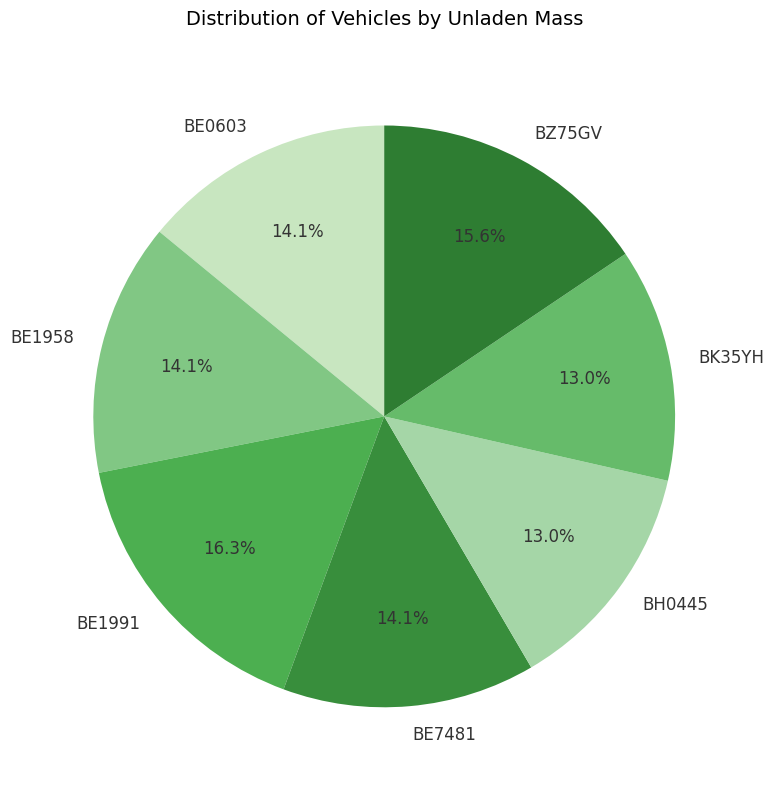

To the nearest percent, what is the combined percentage of BE1991 and BK35YH?

29%